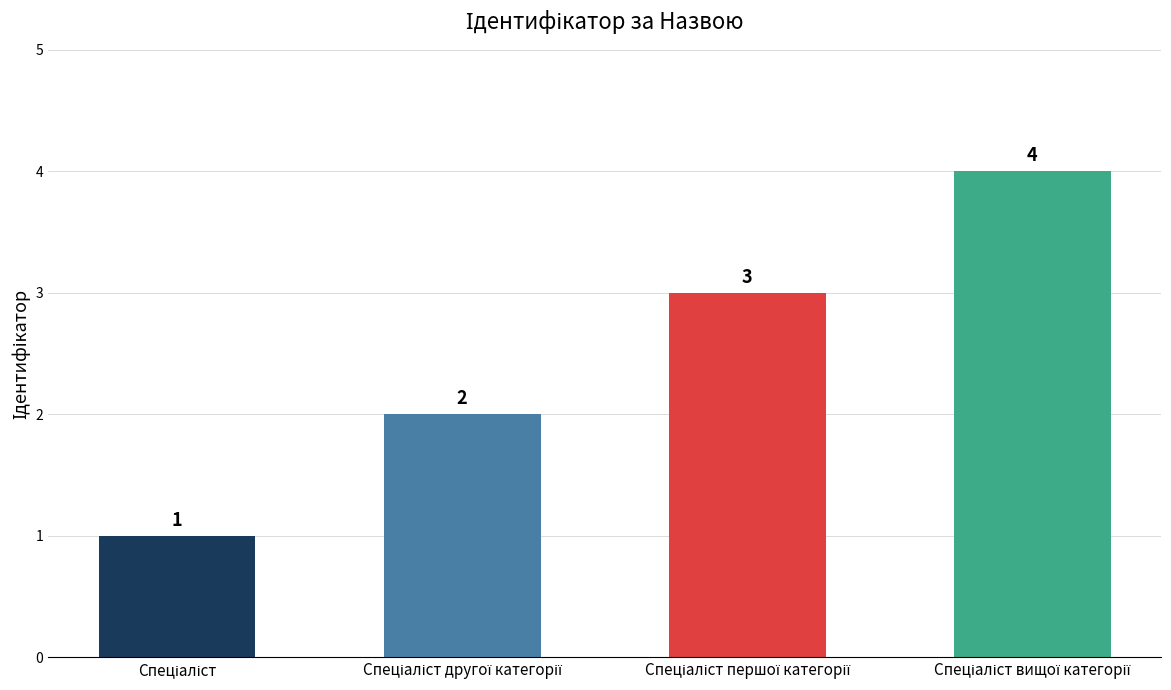

What is the greatest value displayed?

4